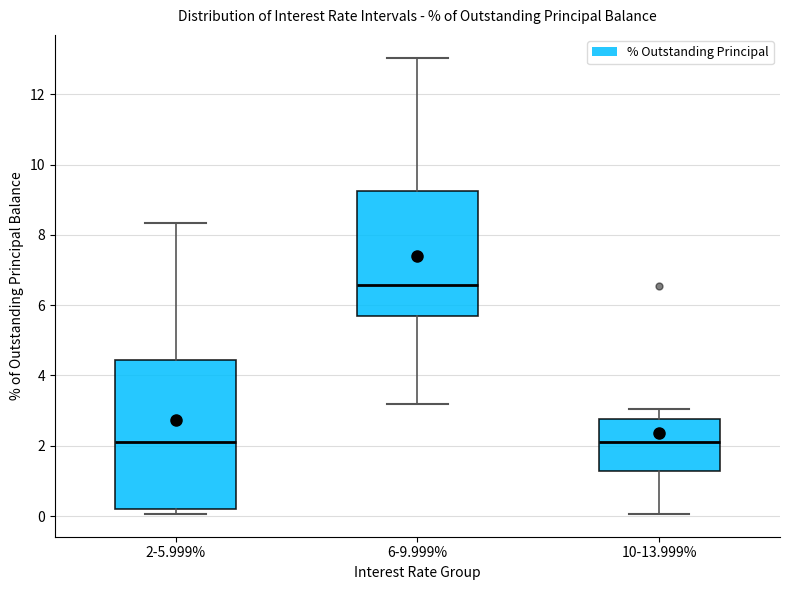

Which box's median line is the highest?

6-9.999%